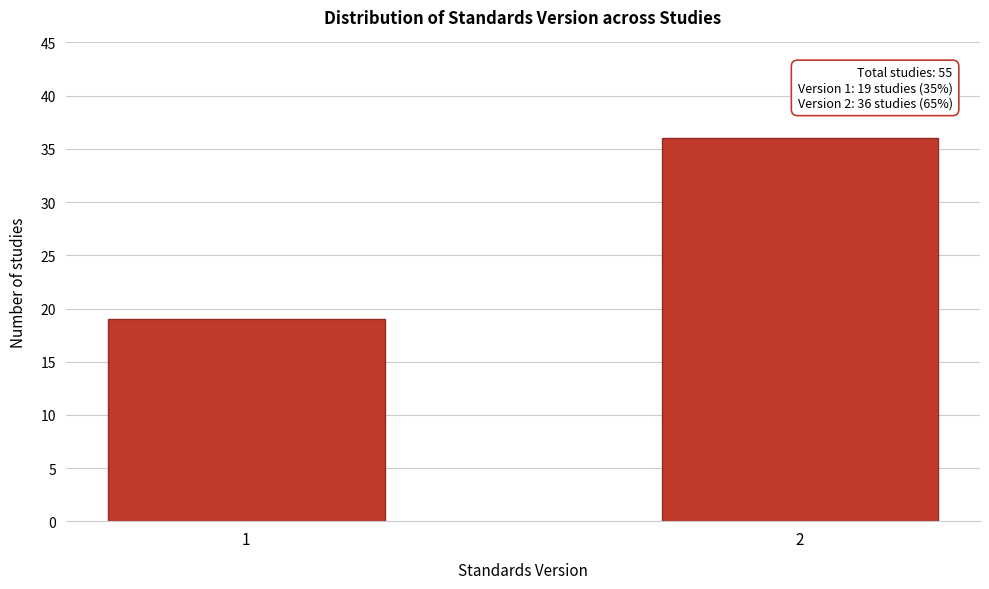

Reading right to left, extract all data points from this chart.

2=36	1=19